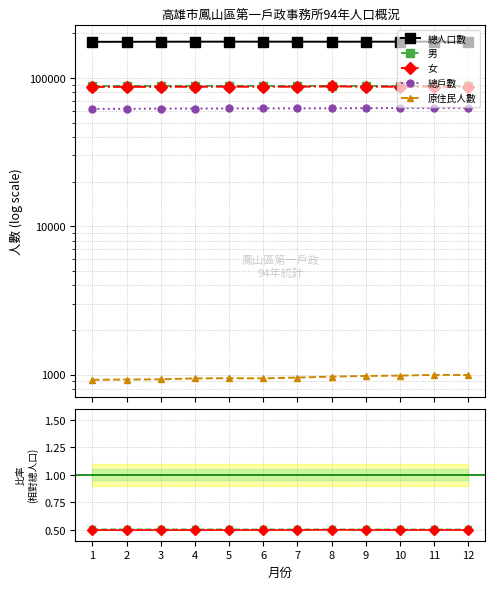

Reading left to right, transcribe all the data shown in this chart.

總人口數: 174974.0	175027.0	175231.0	175353.0	175397.0	175358.0	175340.0	175243.0	175284.0	175326.0	175476.0	175371.0
男: 0.5	0.5	0.5	0.5	0.5	0.5	0.5	0.5	0.5	0.5	0.5	0.5
女: 0.5	0.5	0.5	0.5	0.5	0.5	0.5	0.5	0.5	0.5	0.5	0.5
總戶數: 0.4	0.4	0.4	0.4	0.4	0.4	0.4	0.4	0.4	0.4	0.4	0.4
原住民人數: 0.0	0.0	0.0	0.0	0.0	0.0	0.0	0.0	0.0	0.0	0.0	0.0